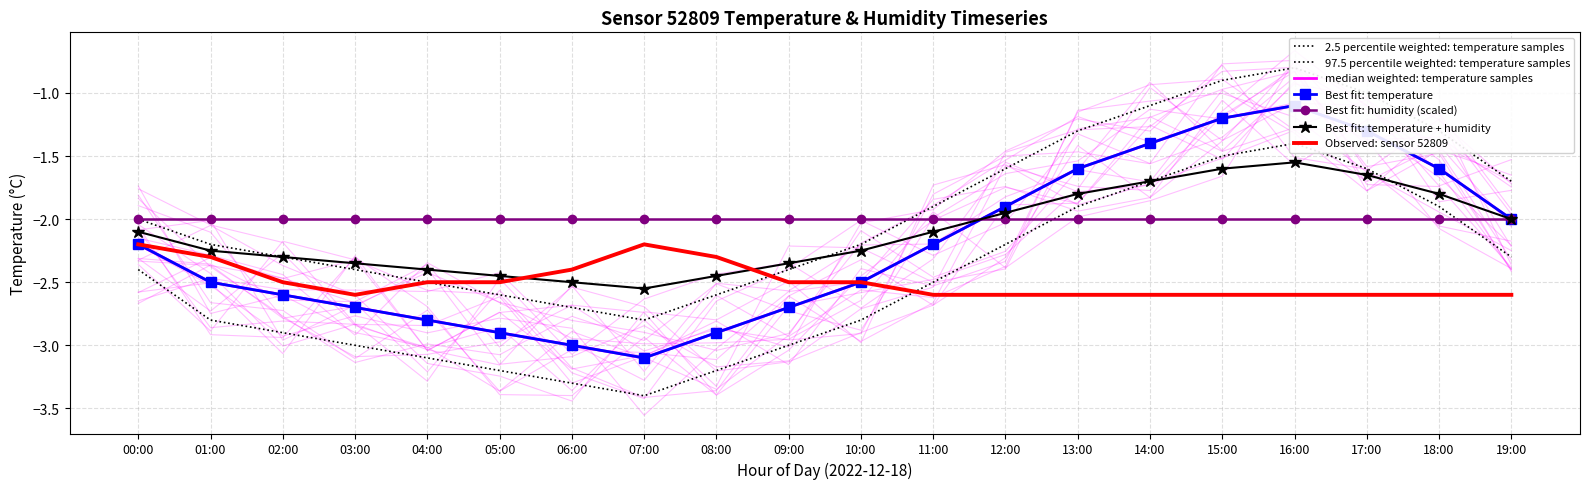

True or false: temp_lower and temp_upper intersect in this chart.

False